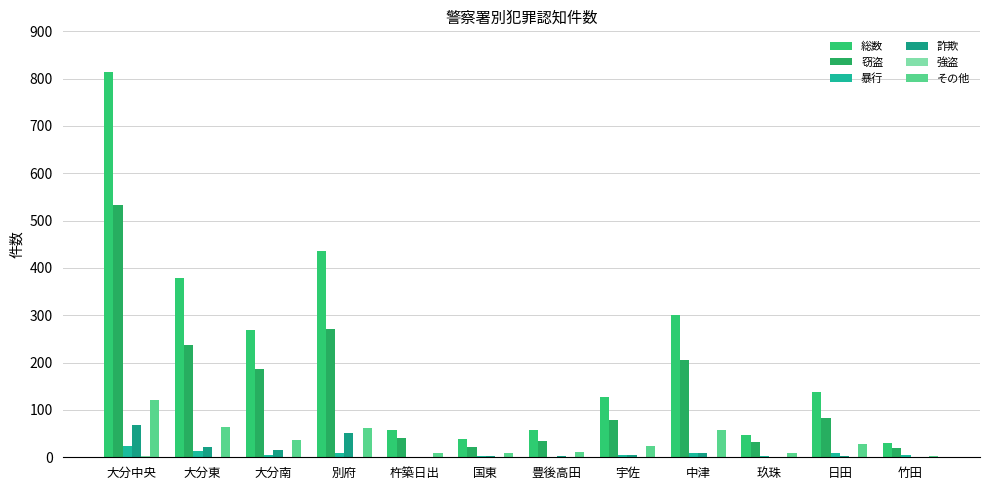

What is the total value across all series at 国東?

73